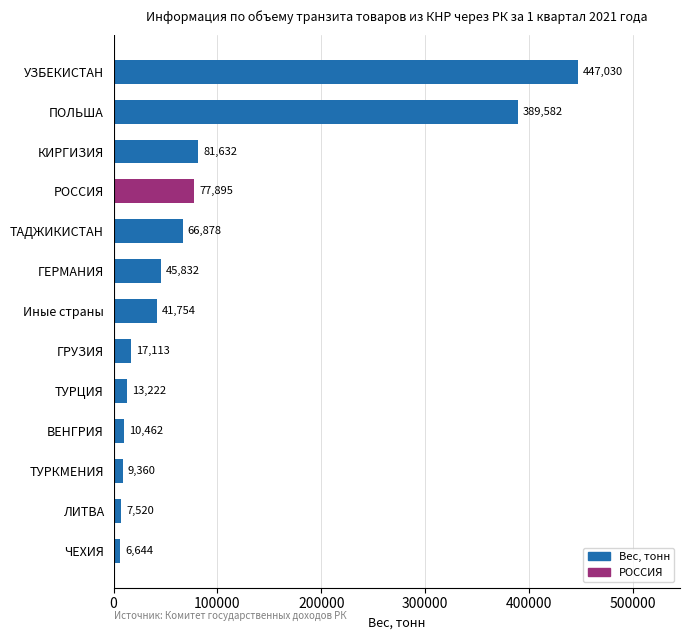

What is the change in value from ЛИТВА to ГЕРМАНИЯ?

+38312.0